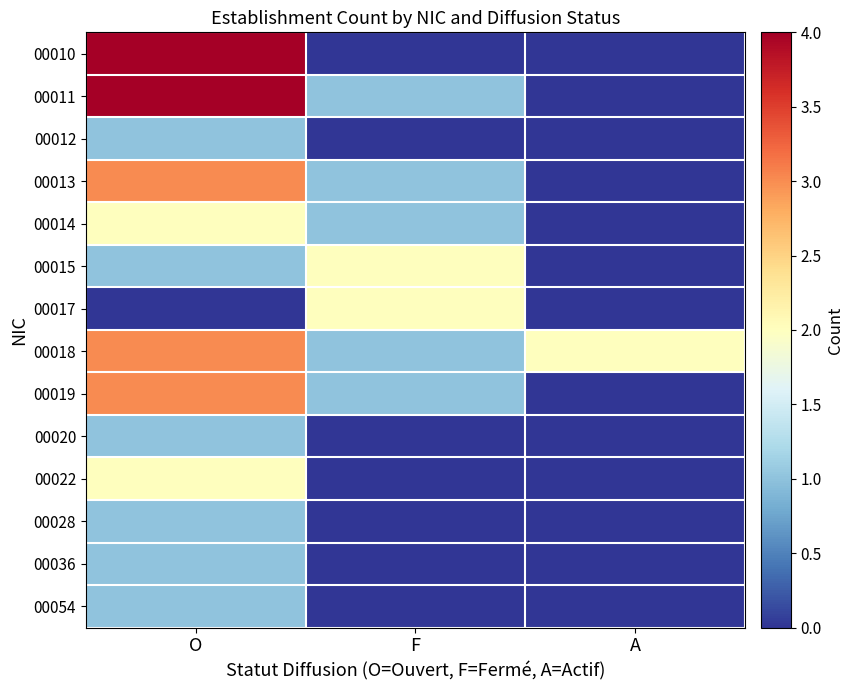

What is the difference between the highest and lowest values at F?

2